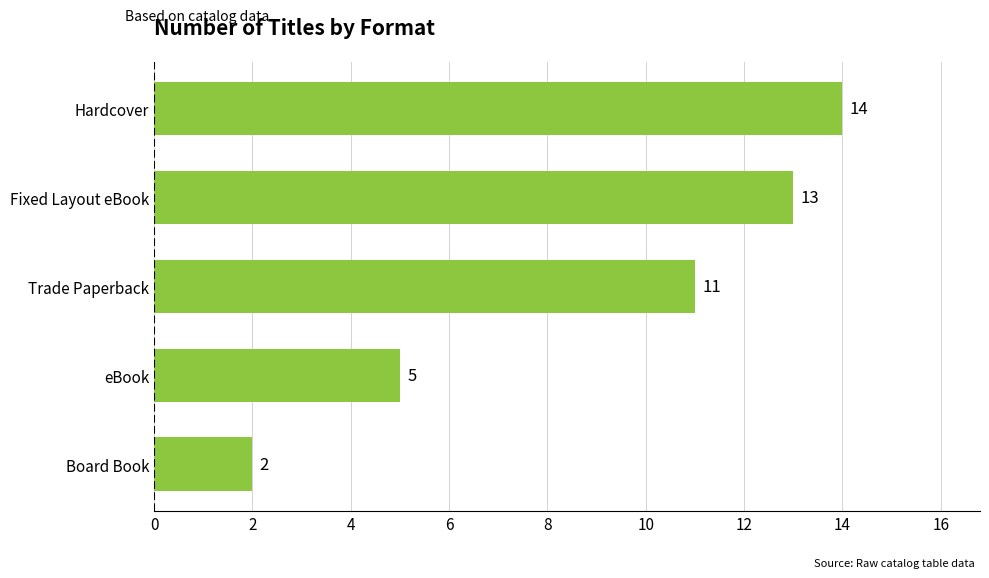

Read the value at Trade Paperback, to the nearest 5.

10